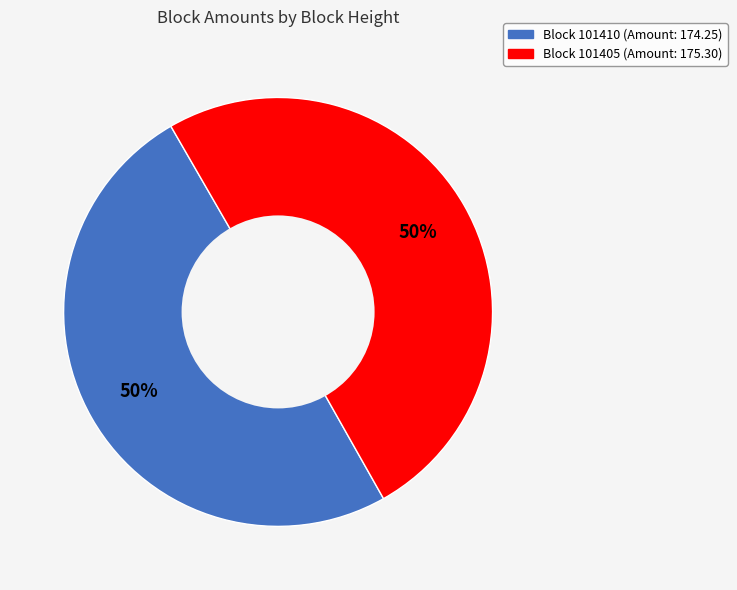

To the nearest percent, what is the average slice percentage?

50%